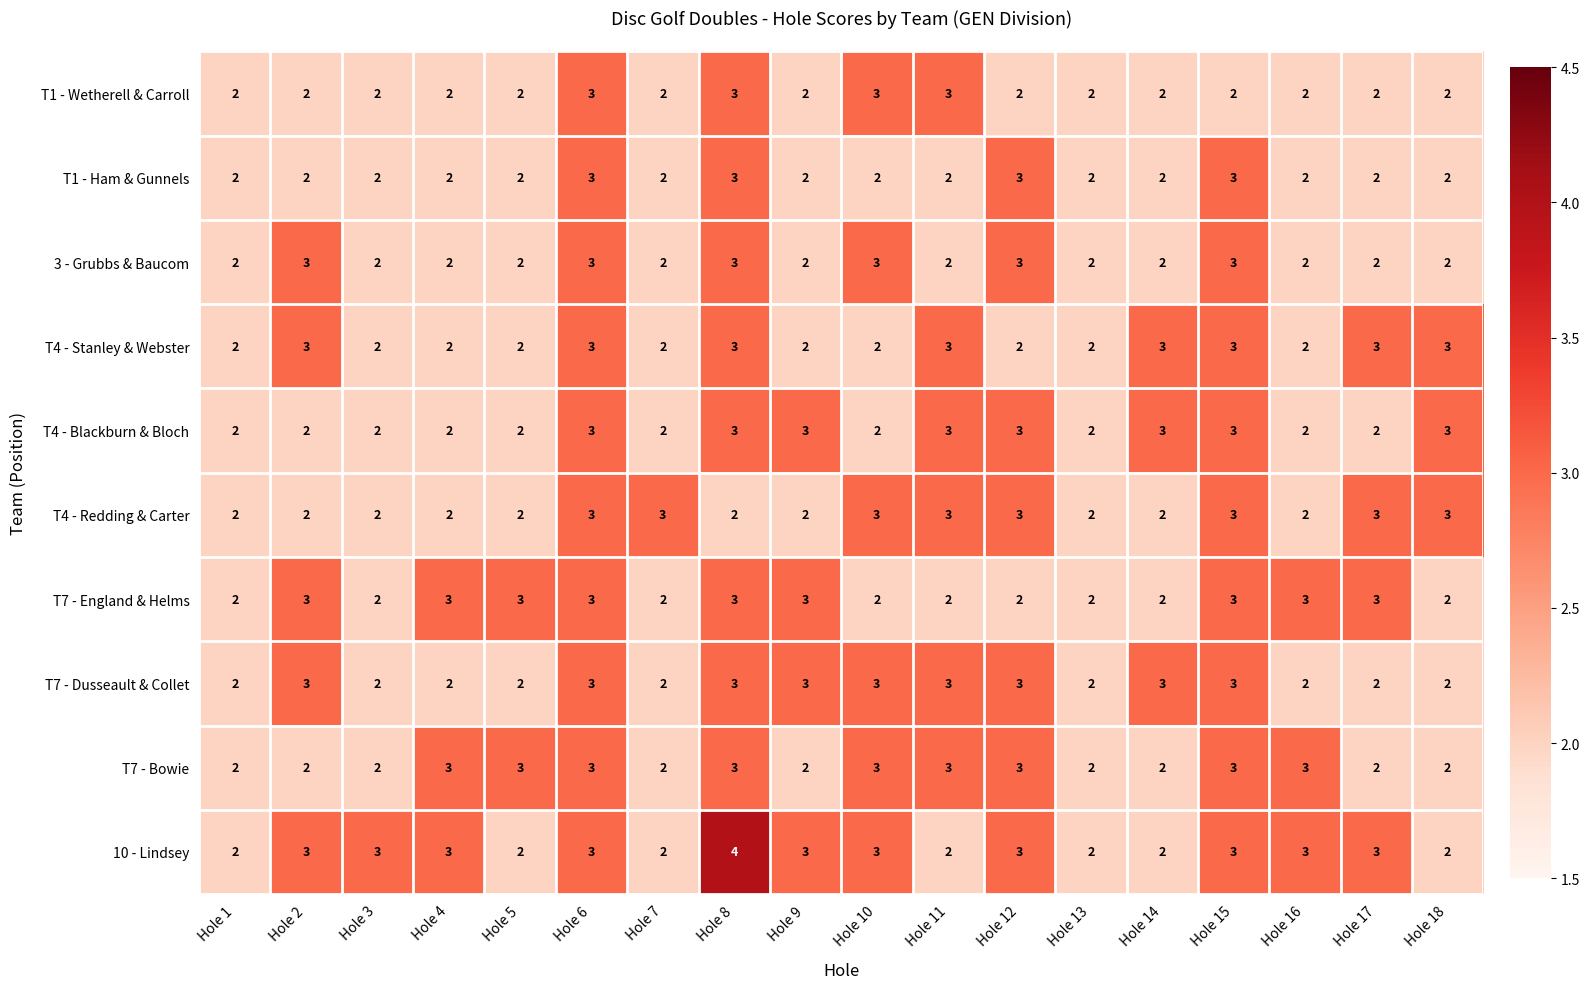

The value of T7 - Dusseault & Collet at Hole 17 is 3. True or false?

False